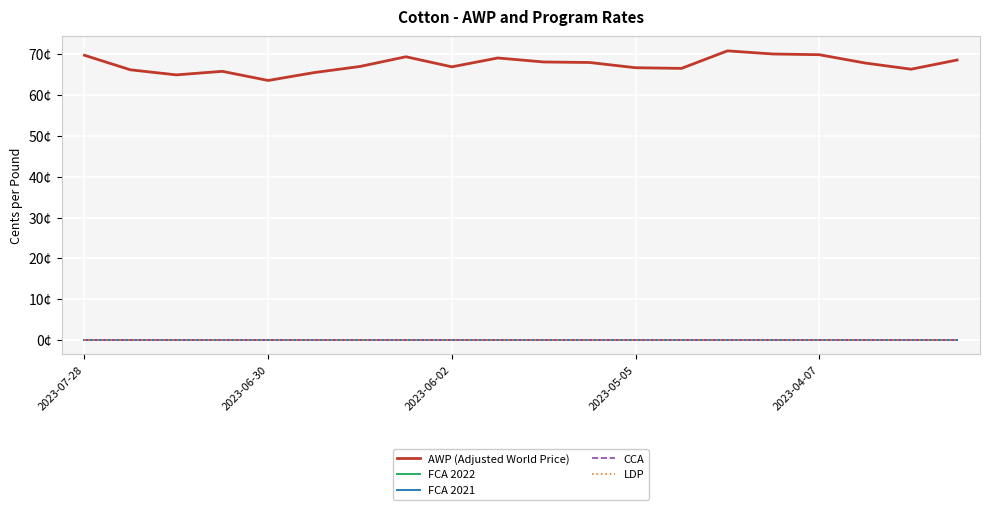

In AWP (Adjusted World Price), how many points are higher than both neighbors (excluding endpoints)?

4